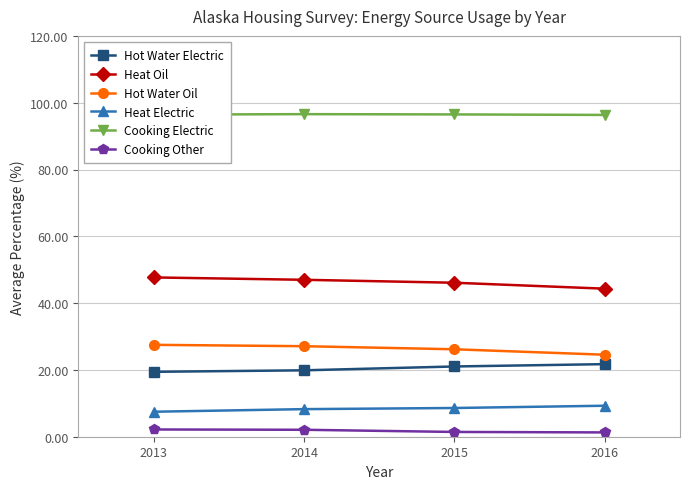

True or false: Heat Oil and Heat Electric intersect in this chart.

False